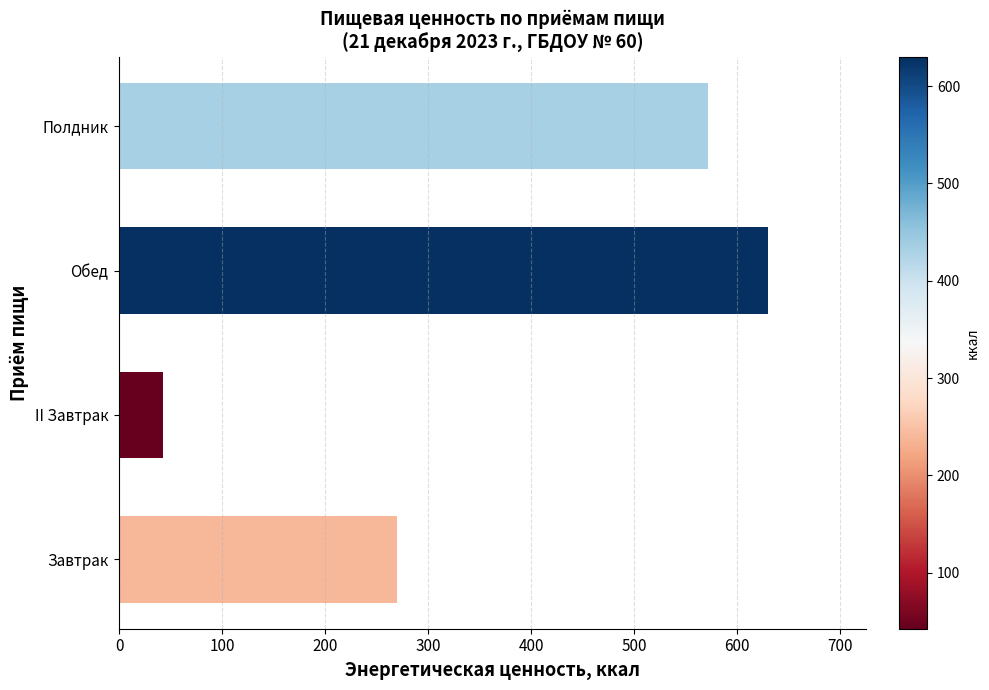

What is the average value?

378.5